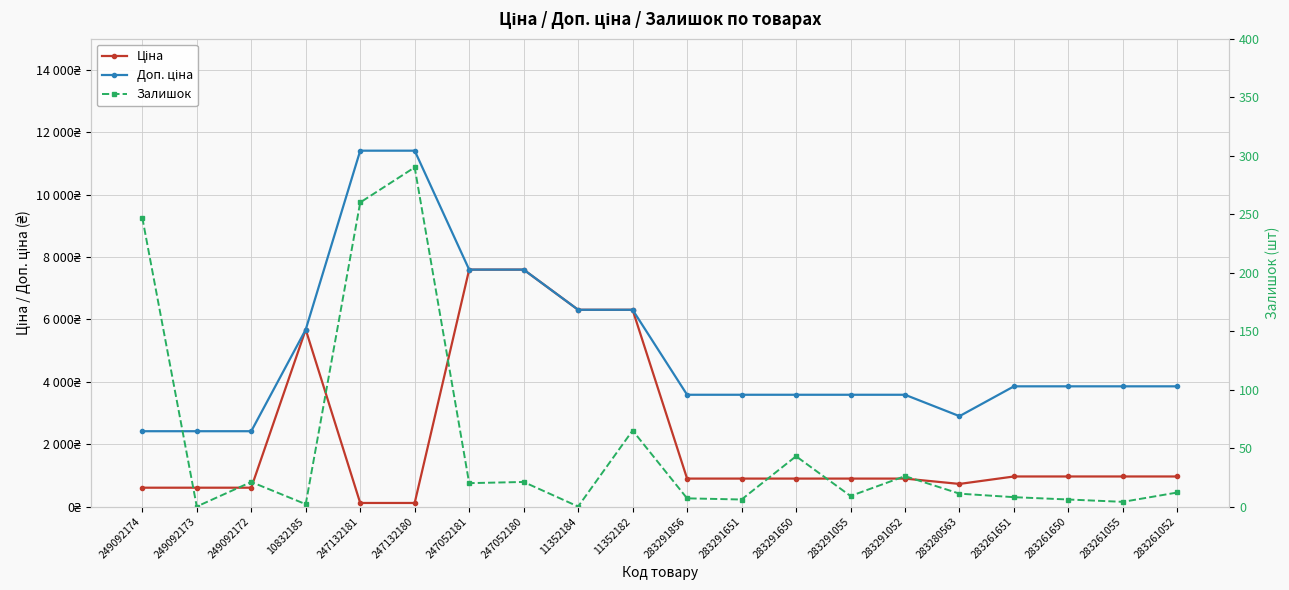

Which category has the lowest value in the Доп. ціна series?

249092174